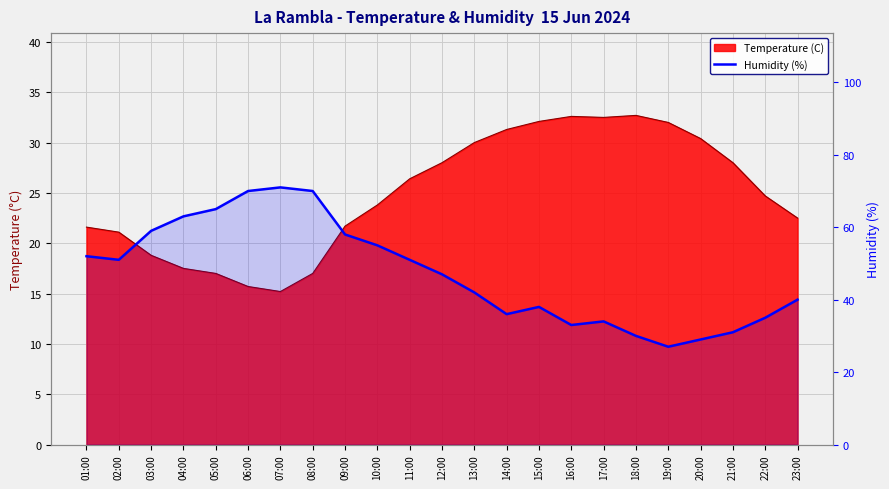

What is the minimum value shown in the chart?

27